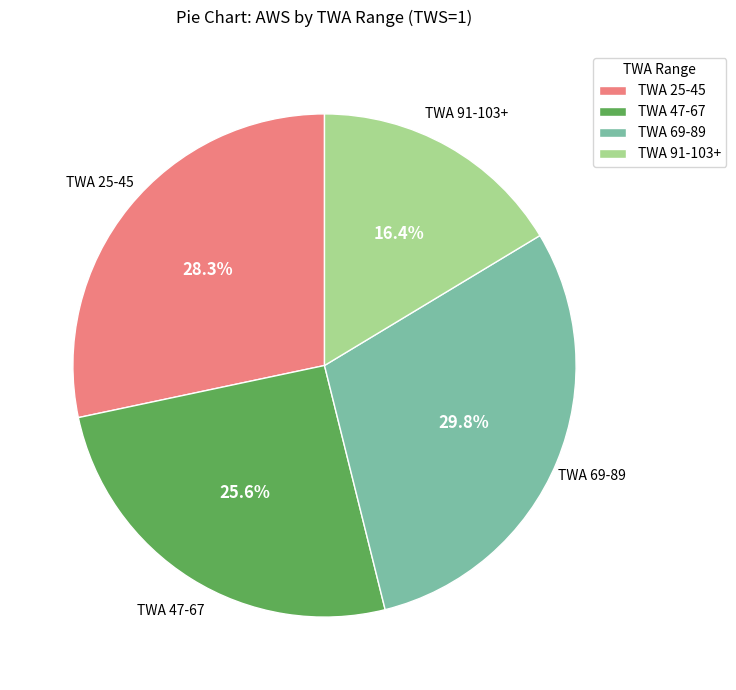

Is there a majority slice in this chart?

No